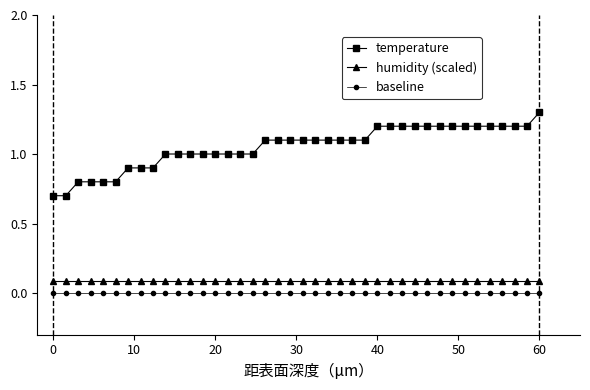

List the series in order of their peak value, lowest first.

baseline, humidity (scaled), temperature